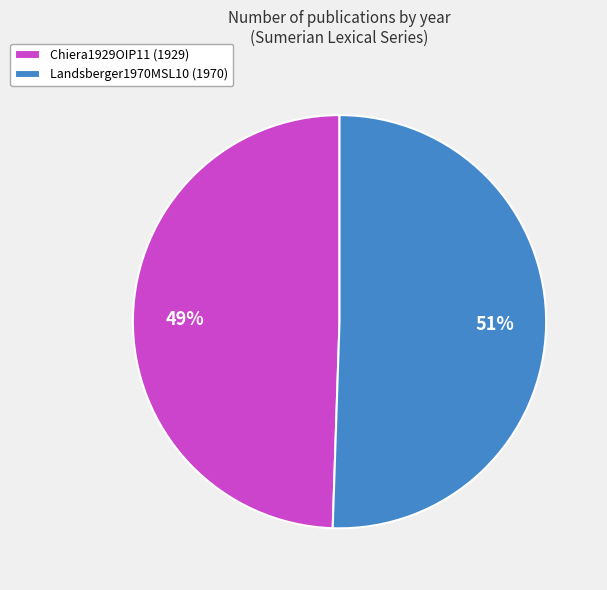

Approximately how many times larger is the value at Chiera1929OIP11 (1929) compared to Landsberger1970MSL10 (1970)?

1.0